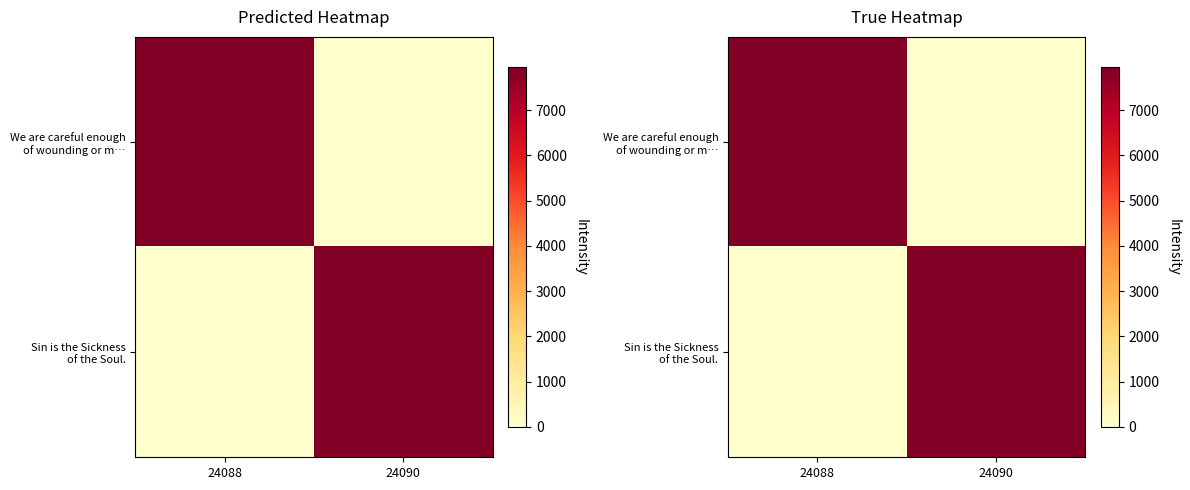

Which series changed the most between 24088 and 24090?

We are careful enough of wounding or m…